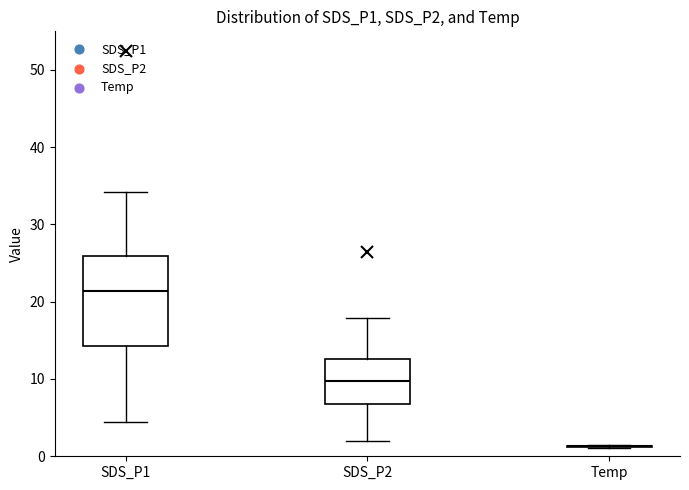

Which box is the tallest, from its lower edge to its upper edge?

SDS_P1